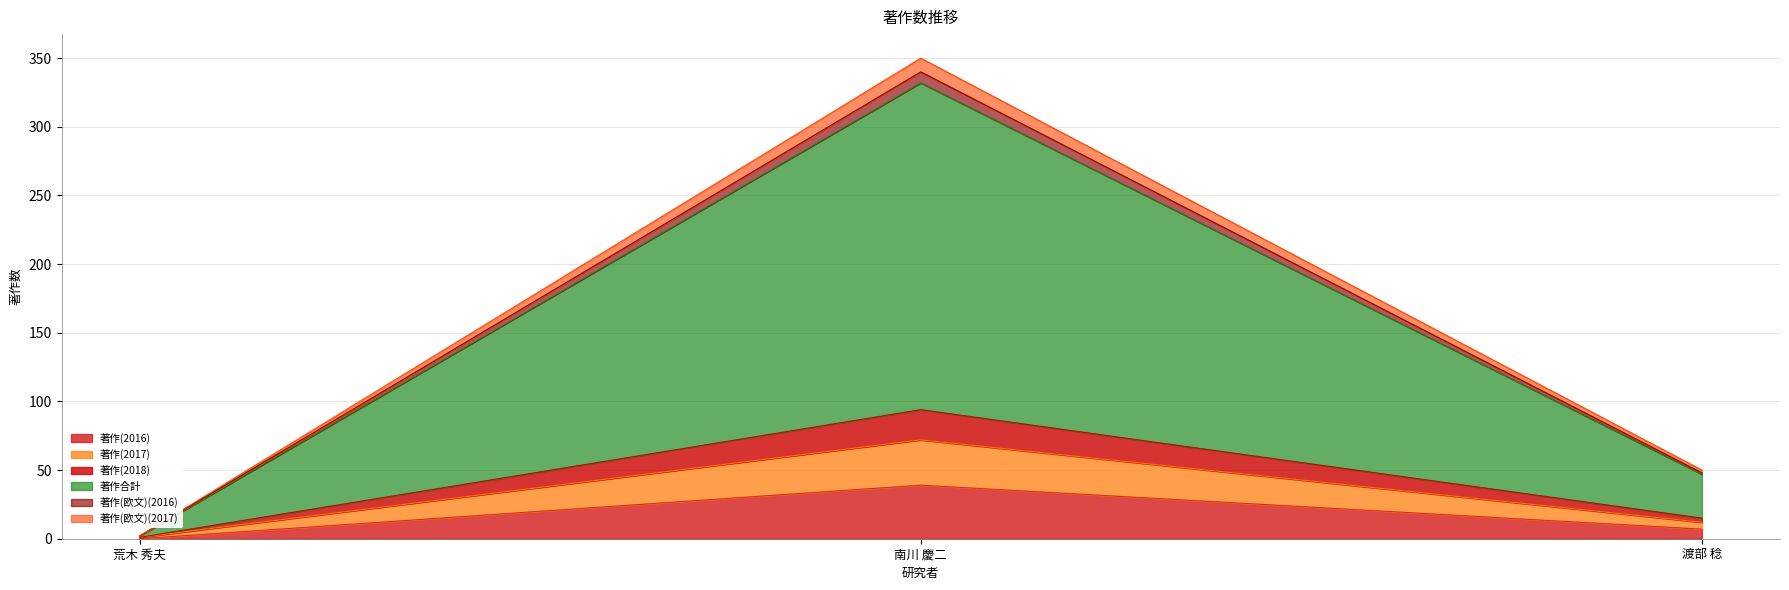

Which series has the widest spread of values?

著作合計